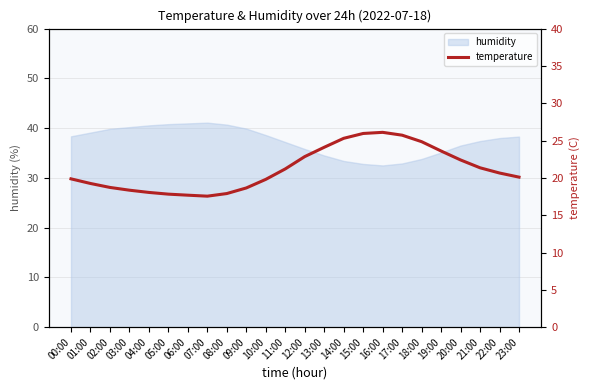

How many data points are less than 20?

11